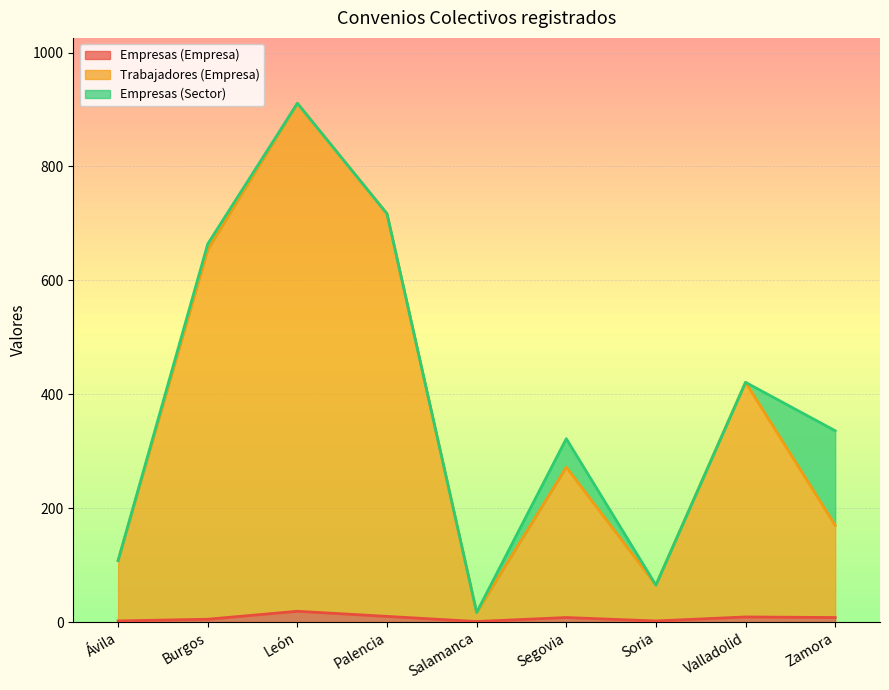

What is the highest value of the Trabajadores (Empresa) series?

911